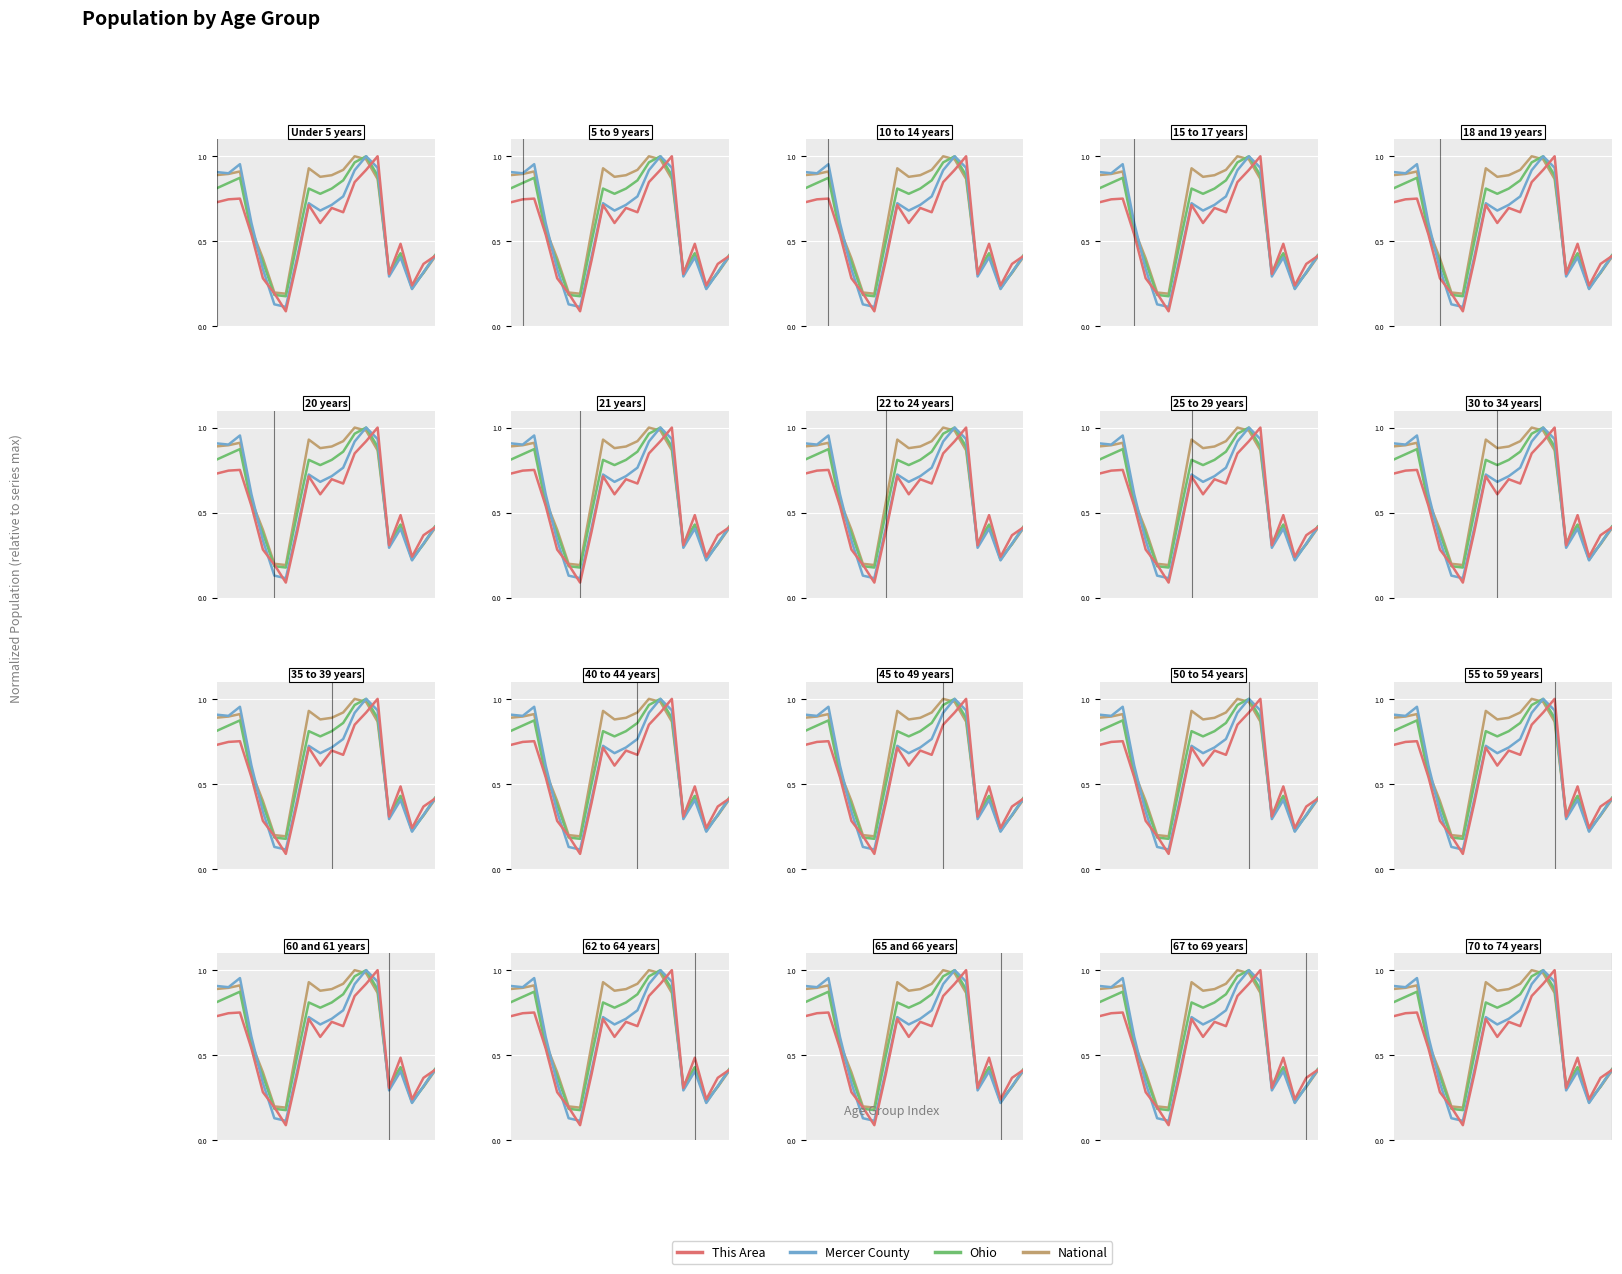

At which label is This Area closest to 0?

6